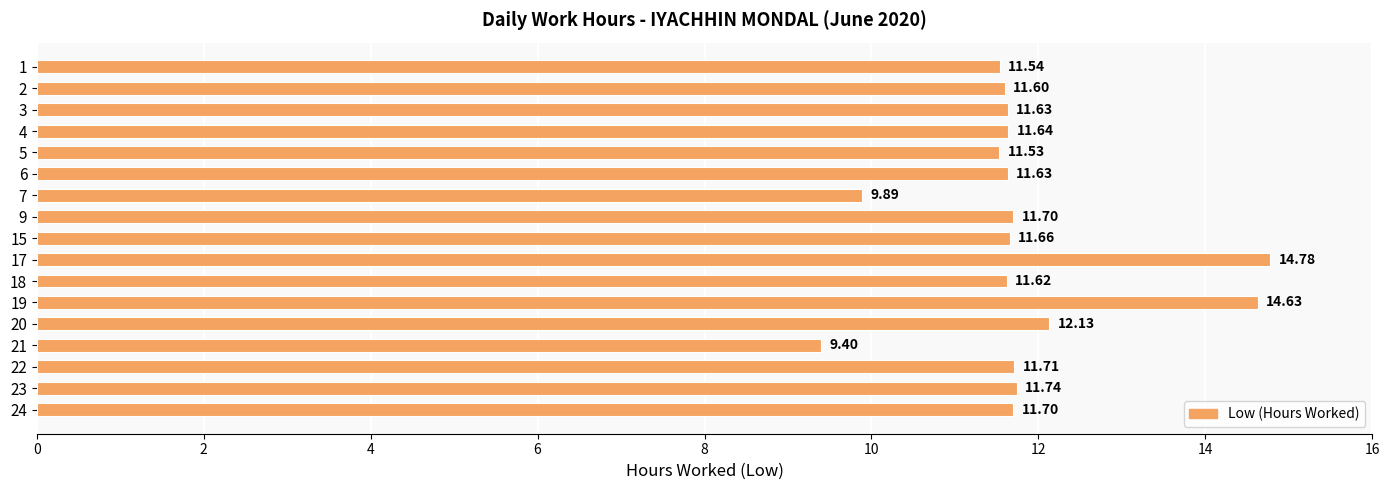

Approximately how many times larger is the value at 4 compared to 5?

1.0